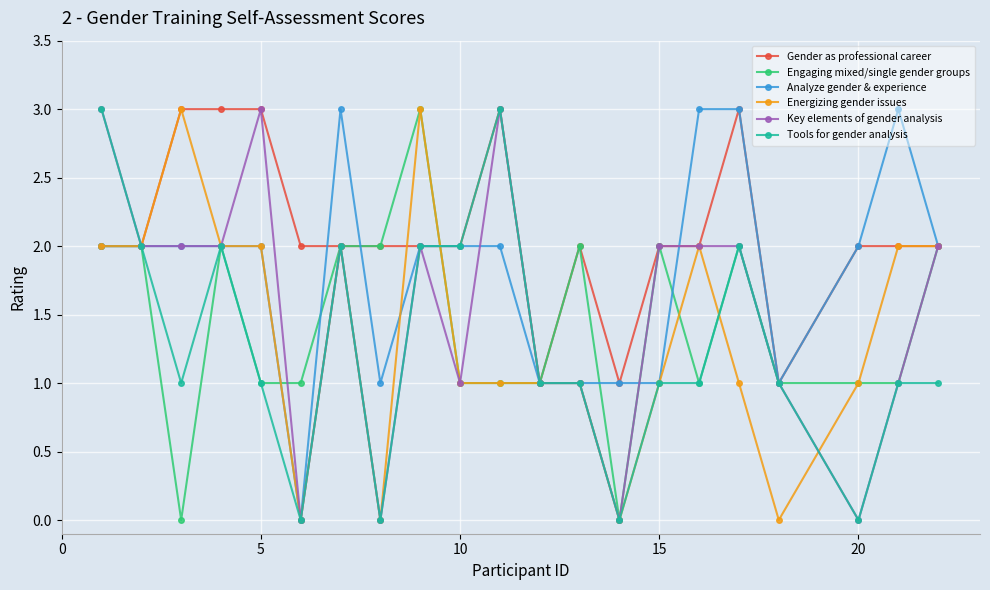

What is the maximum value for Key elements of gender analysis?

3